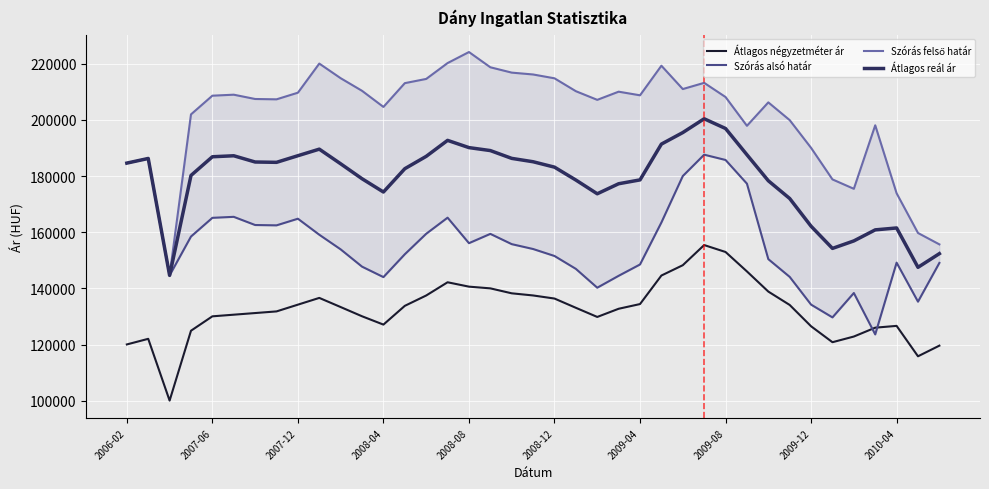

What value does the Átlagos négyzetméter ár series have at 38, to the nearest 10?

119670